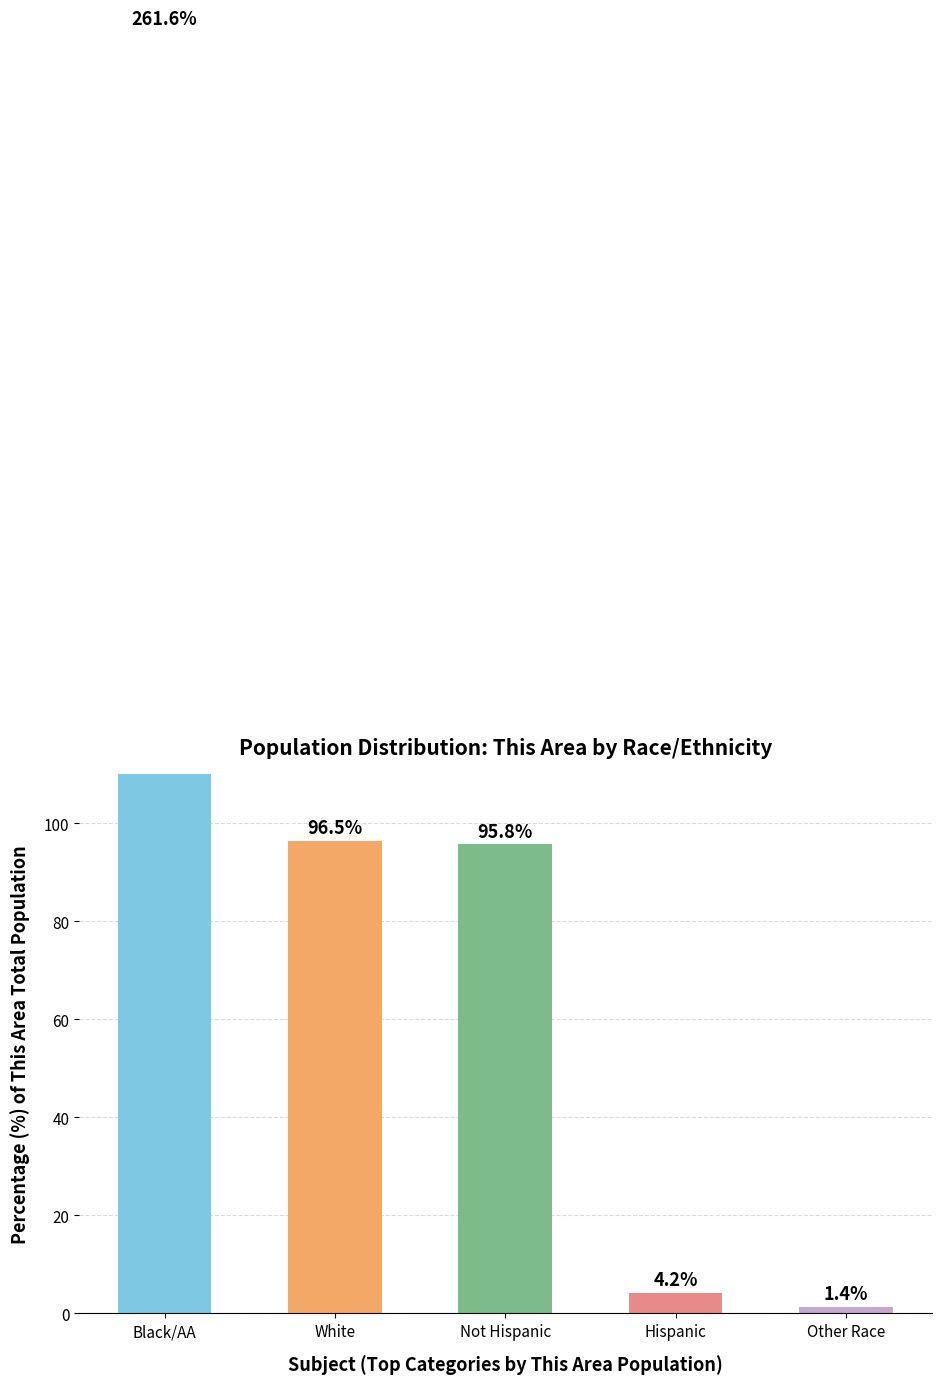

What is the minimum value shown in the chart?

1.4